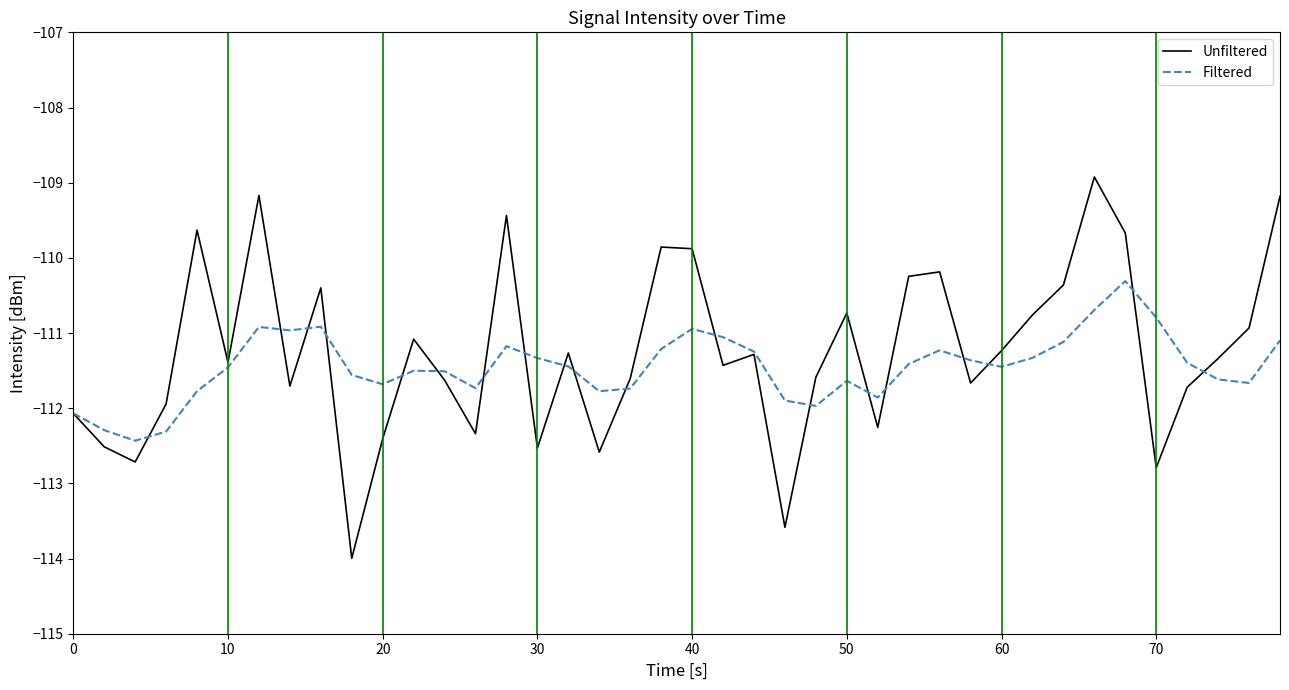

What is the greatest value displayed?

-108.9